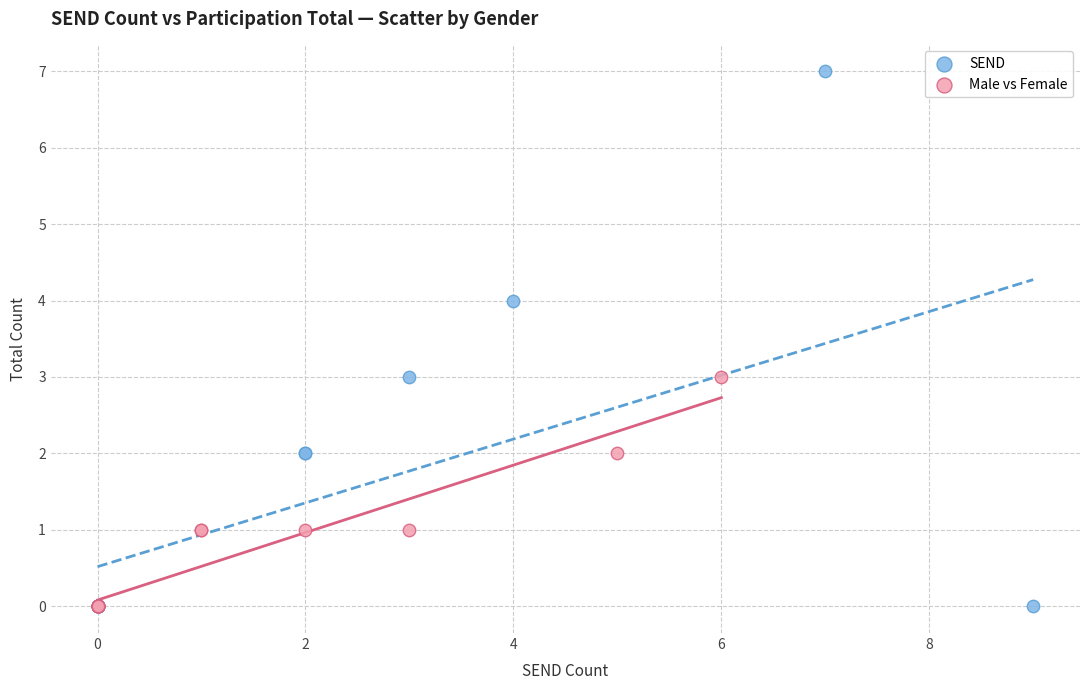

Which series contains the highest Y value?

SEND